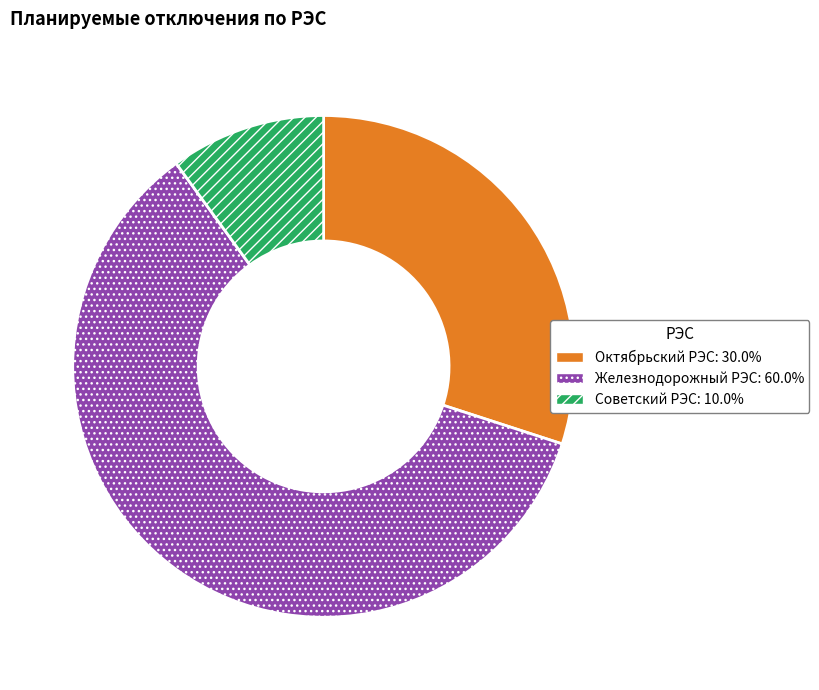

The Октябрьский РЭС slice represents 44% of the pie. True or false?

False